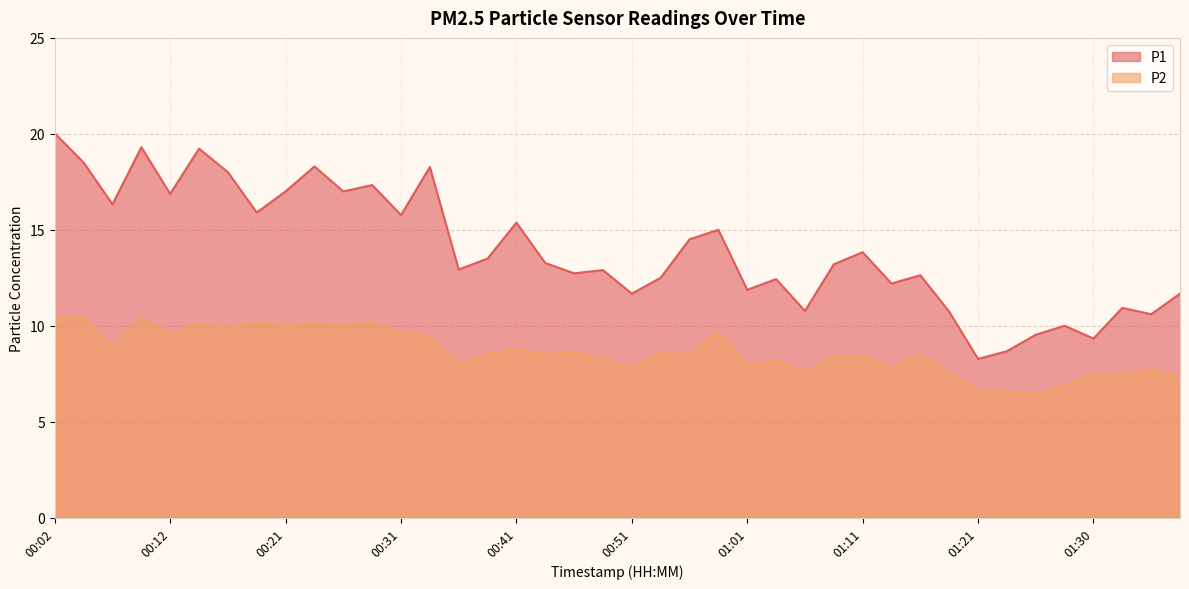

List the labels in order of P1 value, largest first.

00:02, 00:09, 00:14, 00:04, 00:24, 00:34, 00:17, 00:29, 00:21, 00:26, 00:12, 00:07, 00:19, 00:31, 00:41, 00:58, 00:56, 01:11, 00:39, 00:44, 01:08, 00:36, 00:49, 00:46, 01:16, 00:53, 01:03, 01:13, 01:01, 00:51, 01:38, 01:33, 01:06, 01:18, 01:35, 01:28, 01:26, 01:30, 01:23, 01:21